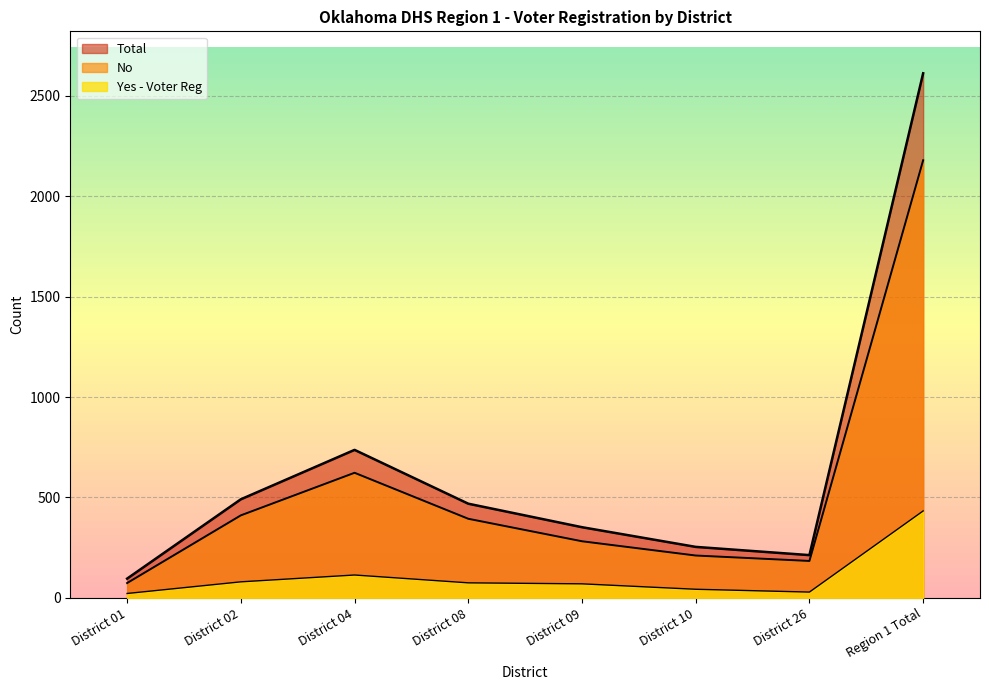

Is the value of Yes - Voter Reg at District 04 greater than the value of Total at Region 1 Total?

No